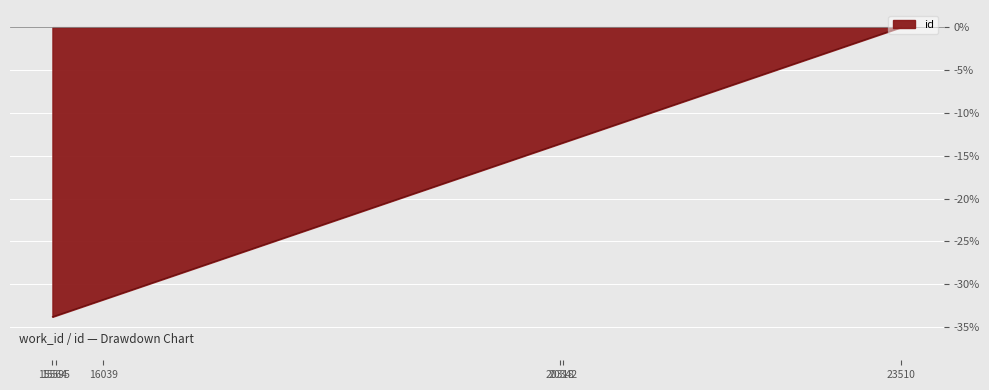

What is the minimum value shown in the chart?

-33.8